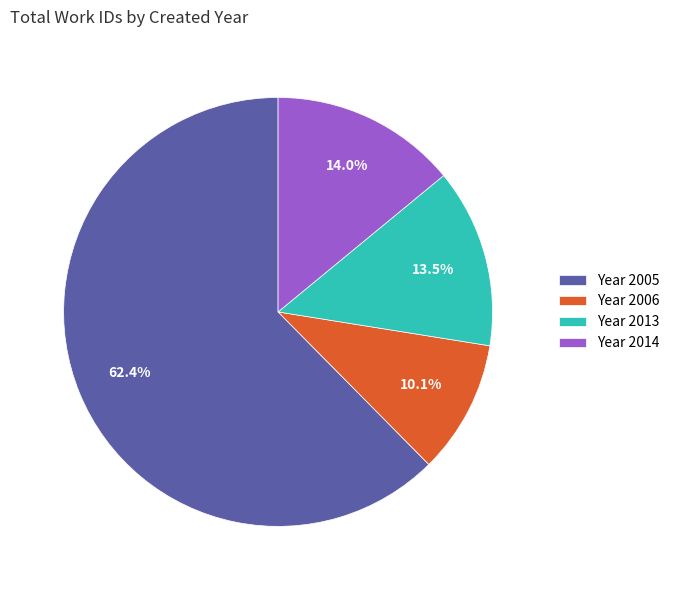

What is the smallest slice in the pie chart?

Year 2006